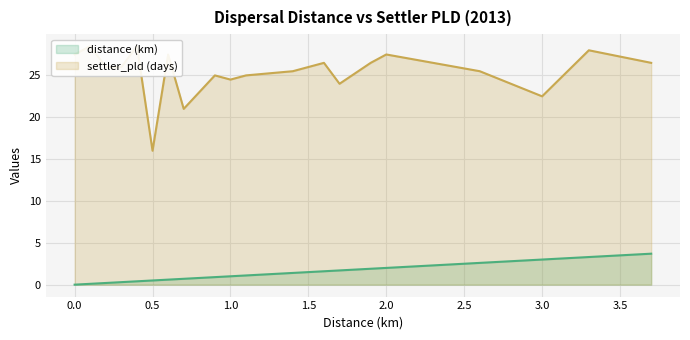

What is the difference between the maximum and minimum values in the settler_pld (days) series?

12.5